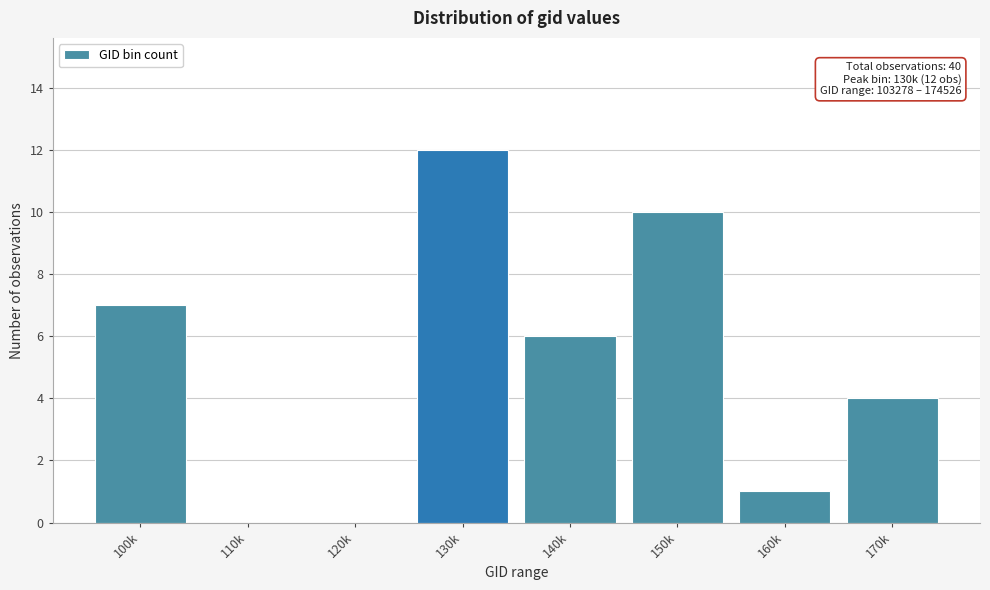

Reading left to right, extract all data points from this chart.

100k=7	110k=0	120k=0	130k=12	140k=6	150k=10	160k=1	170k=4